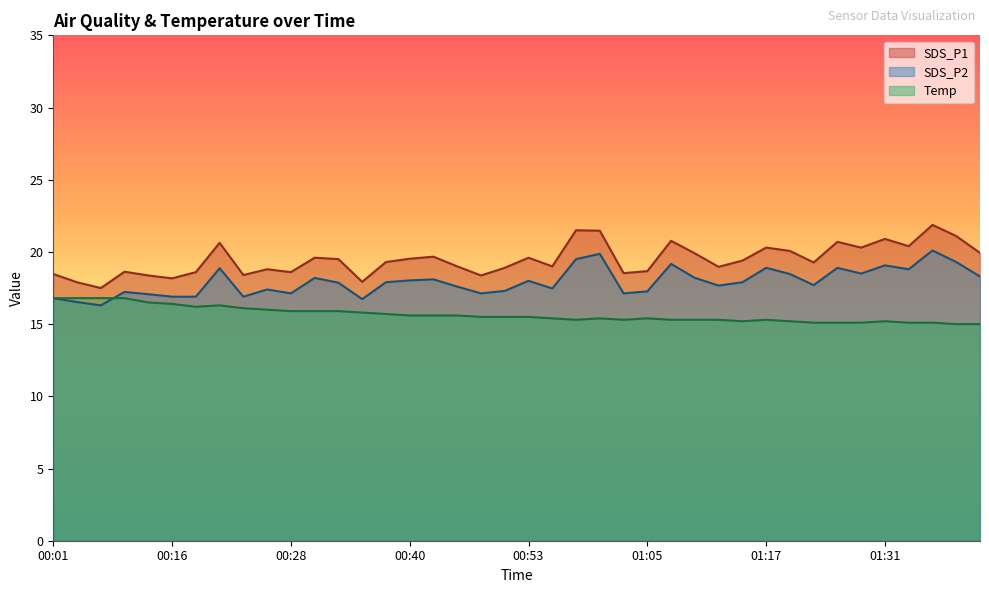

True or false: SDS_P2 and SDS_P1 intersect in this chart.

False